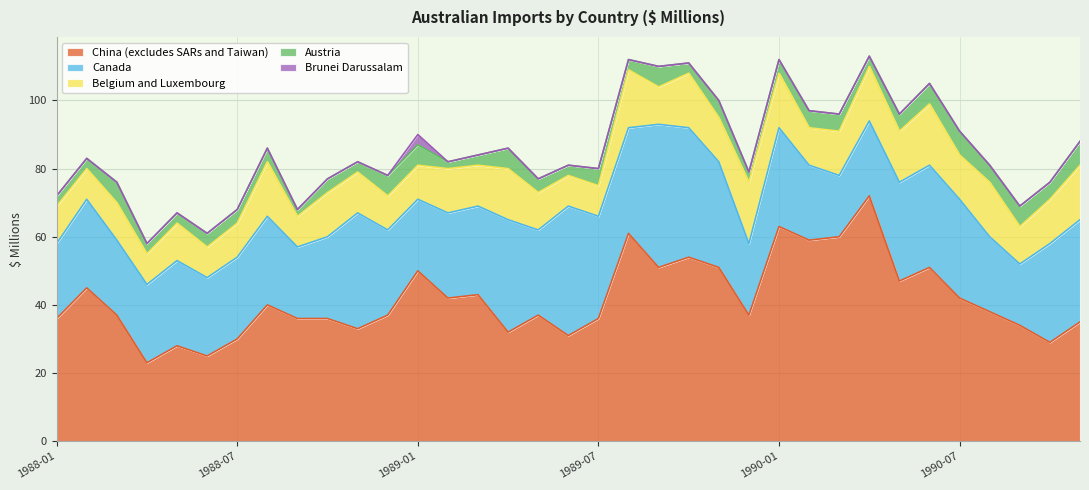

What is the average value of the China (excludes SARs and Taiwan) series?

42